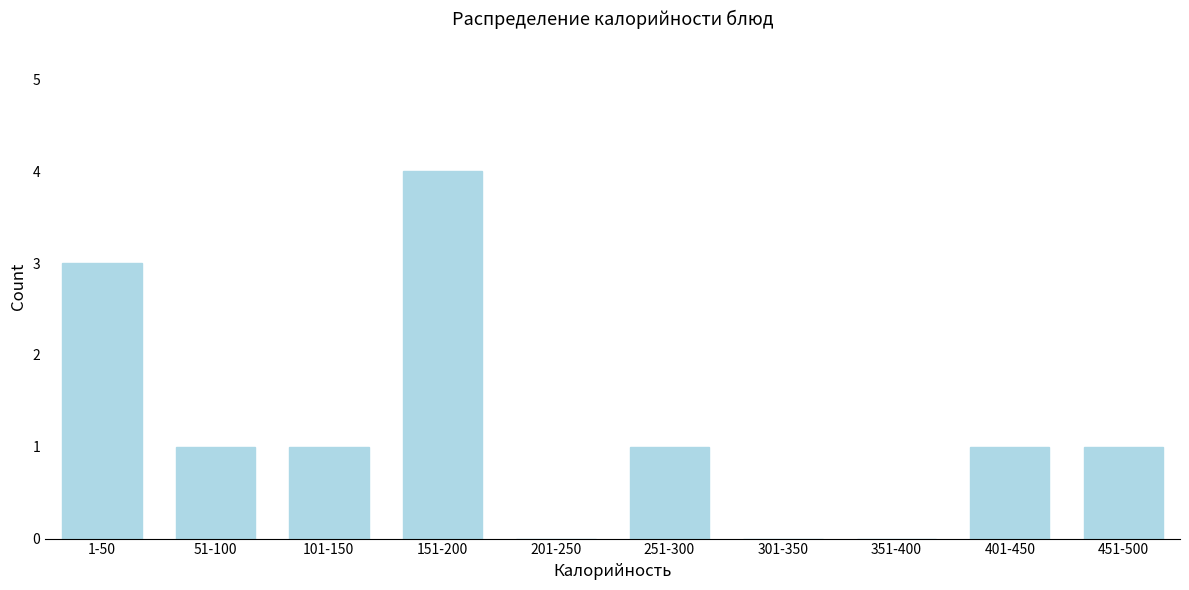

Reading left to right, what are all the values shown in this chart?

1-50=3	51-100=1	101-150=1	151-200=4	201-250=0	251-300=1	301-350=0	351-400=0	401-450=1	451-500=1